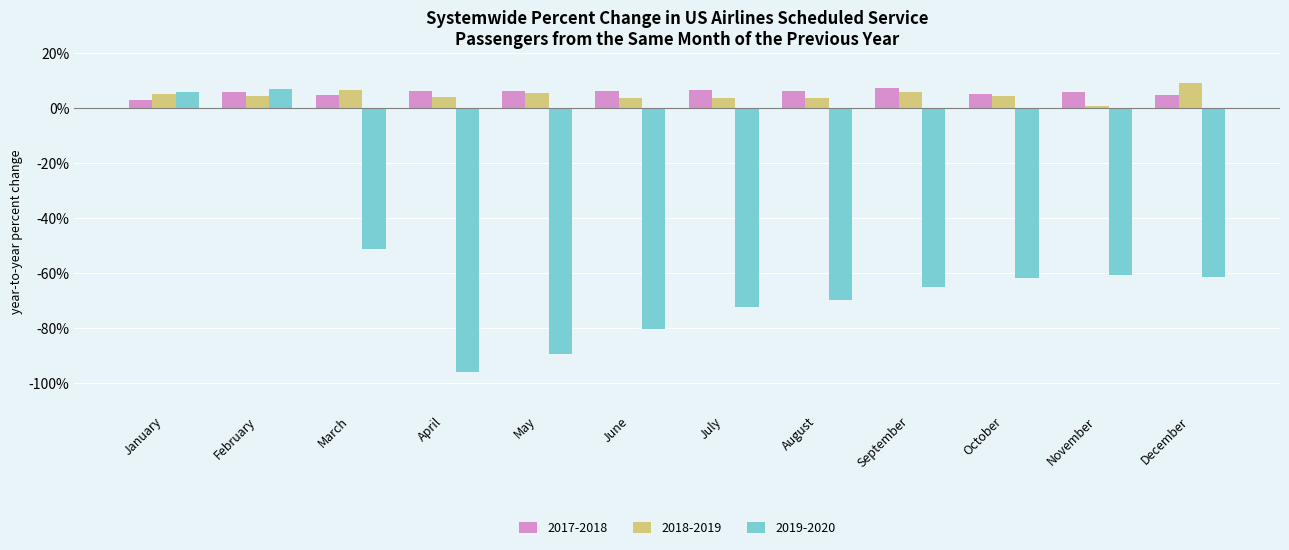

Which series has the largest range (max minus min)?

2019-2020